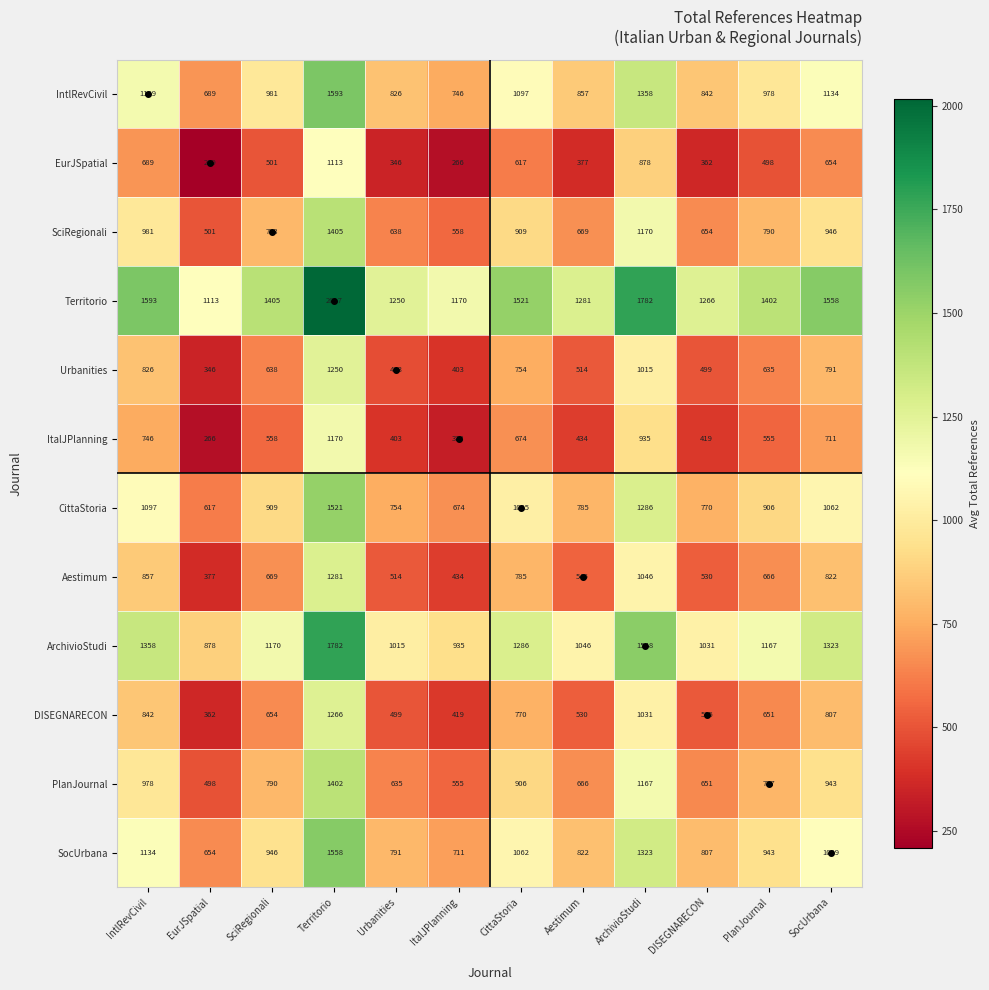

Which series has the largest total across all categories?

Territorio